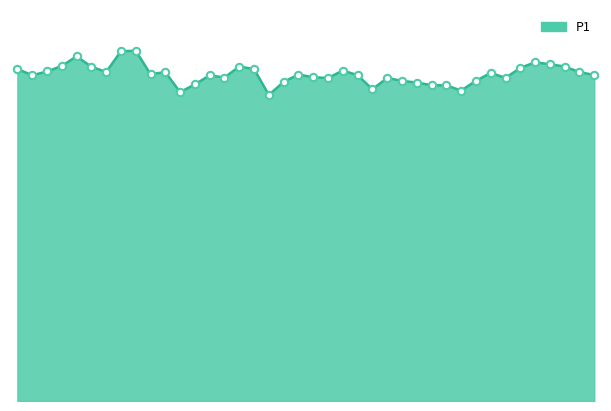

Is this an area chart (filled region under the line)?

Yes